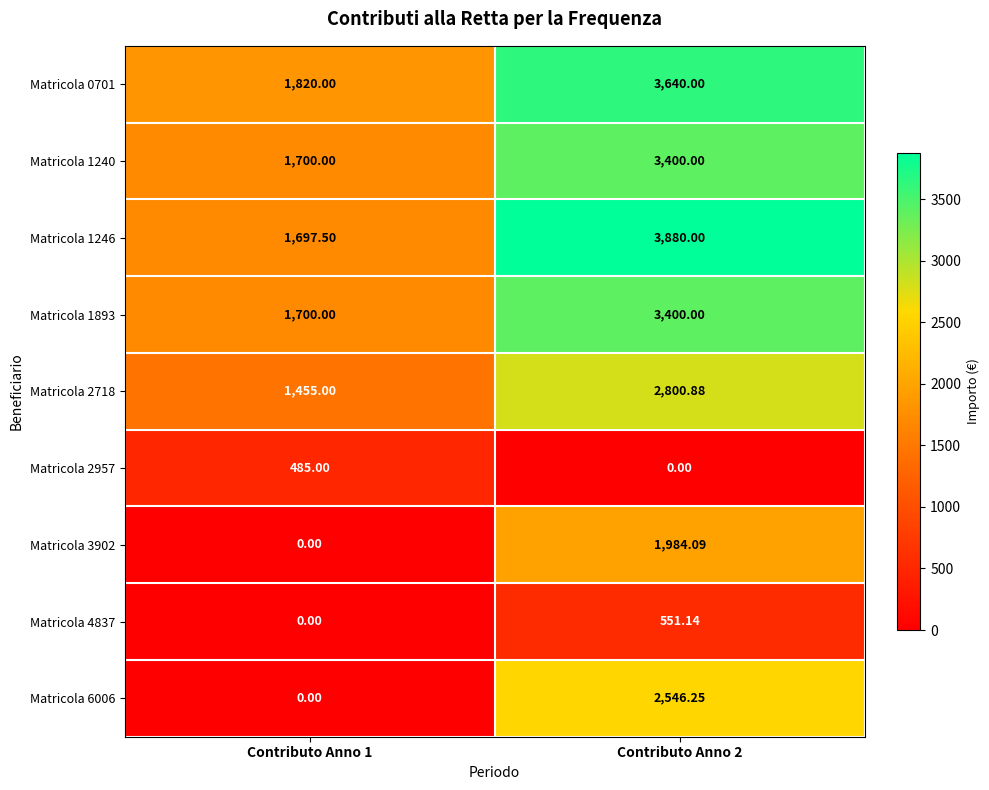

Is the value of Matricola 0701 at Contributo Anno 1 greater than the value of Matricola 6006 at Contributo Anno 1?

Yes